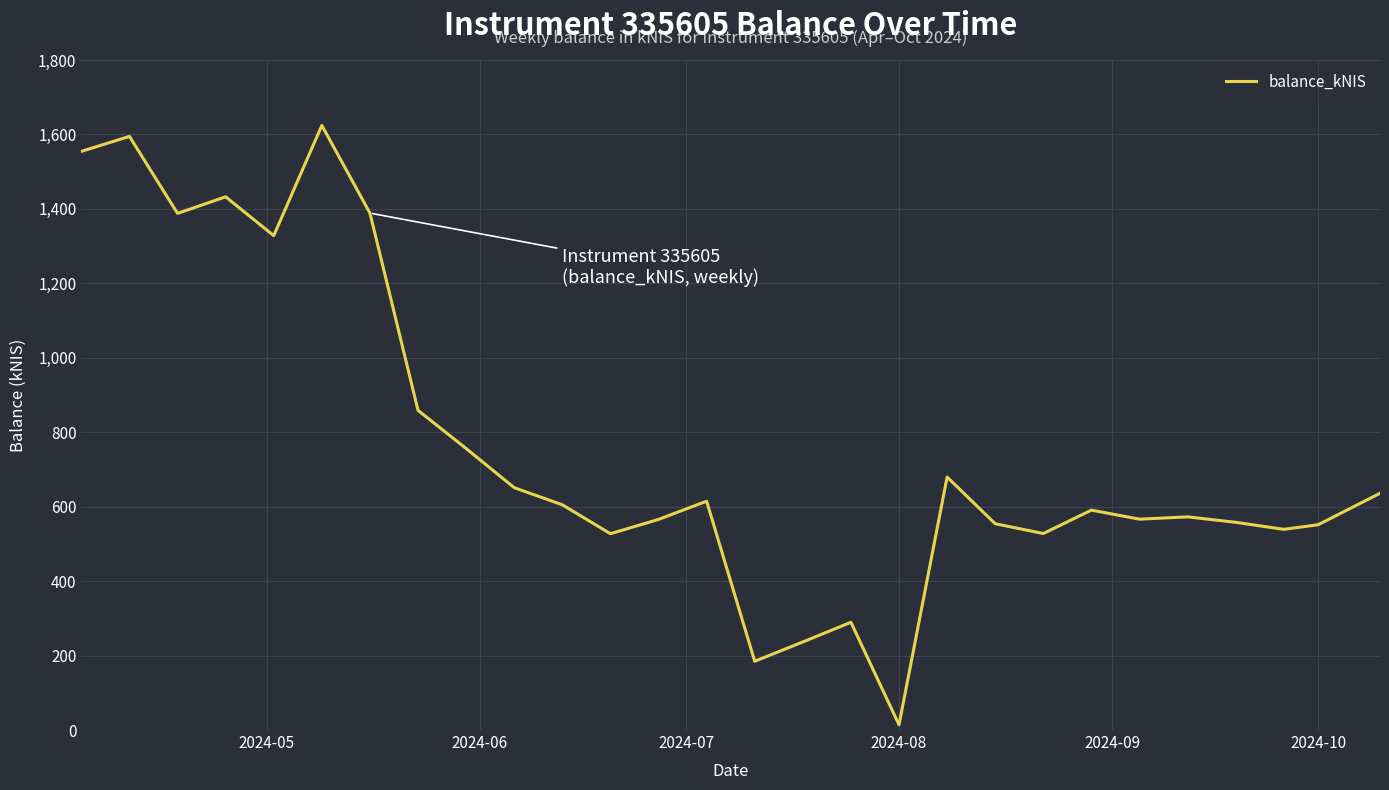

What is the maximum value shown in the chart?

1624.2